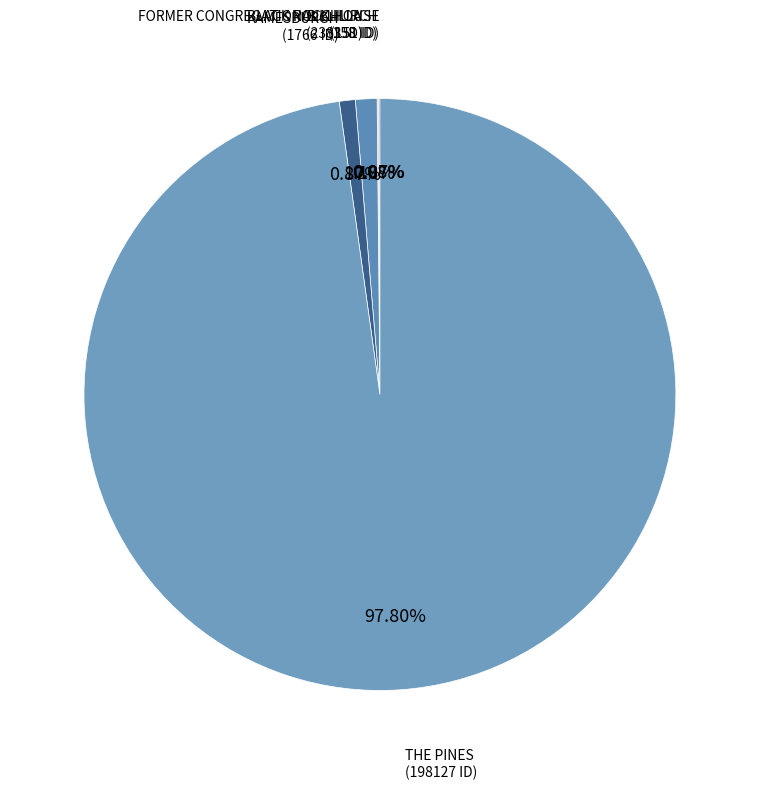

What is the ratio of the value at KAMESBURGH to the value at BILLILLA?

0.7